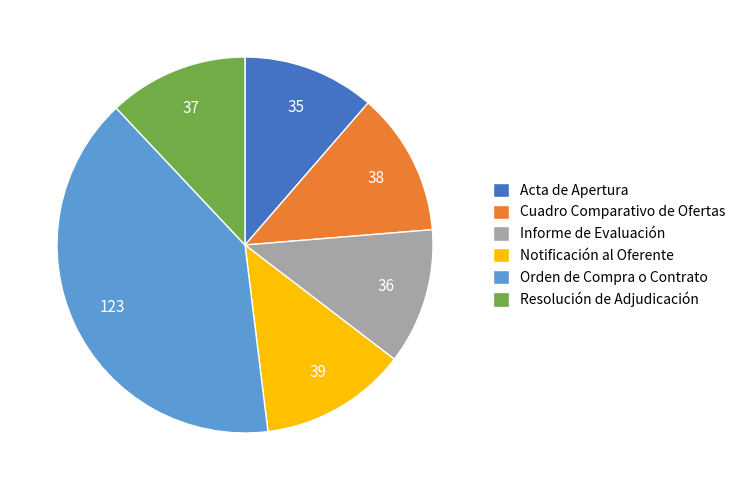

The Notificación al Oferente slice represents 3% of the pie. True or false?

False